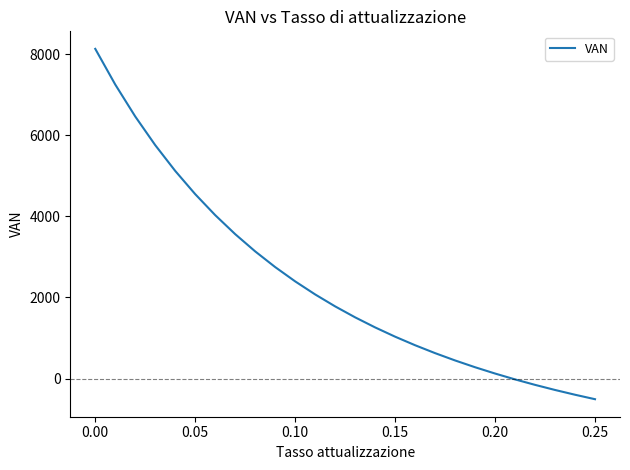

What is the smallest value displayed?

-508.0